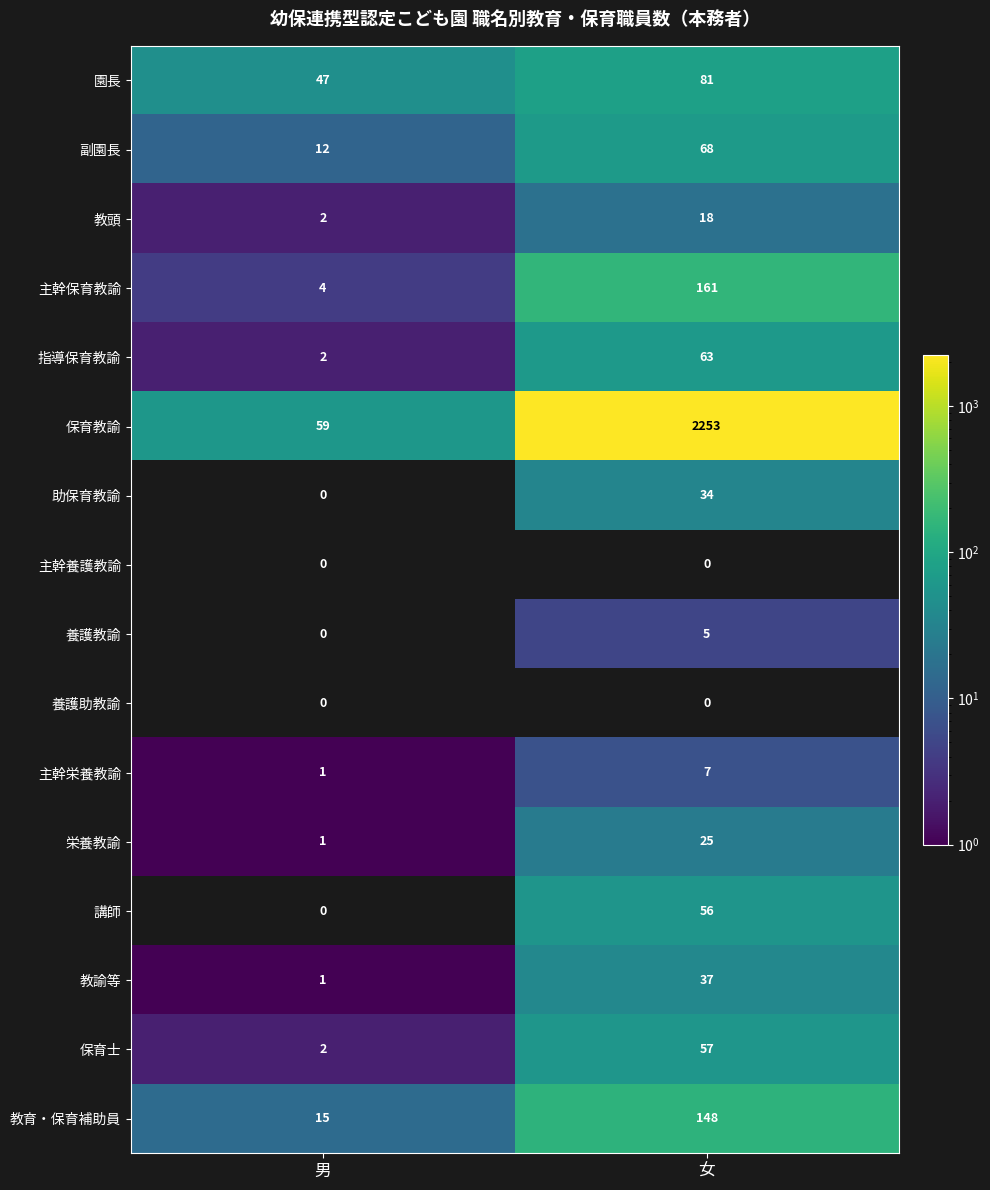

Read the 指導保育教諭 value at 女.

63.0